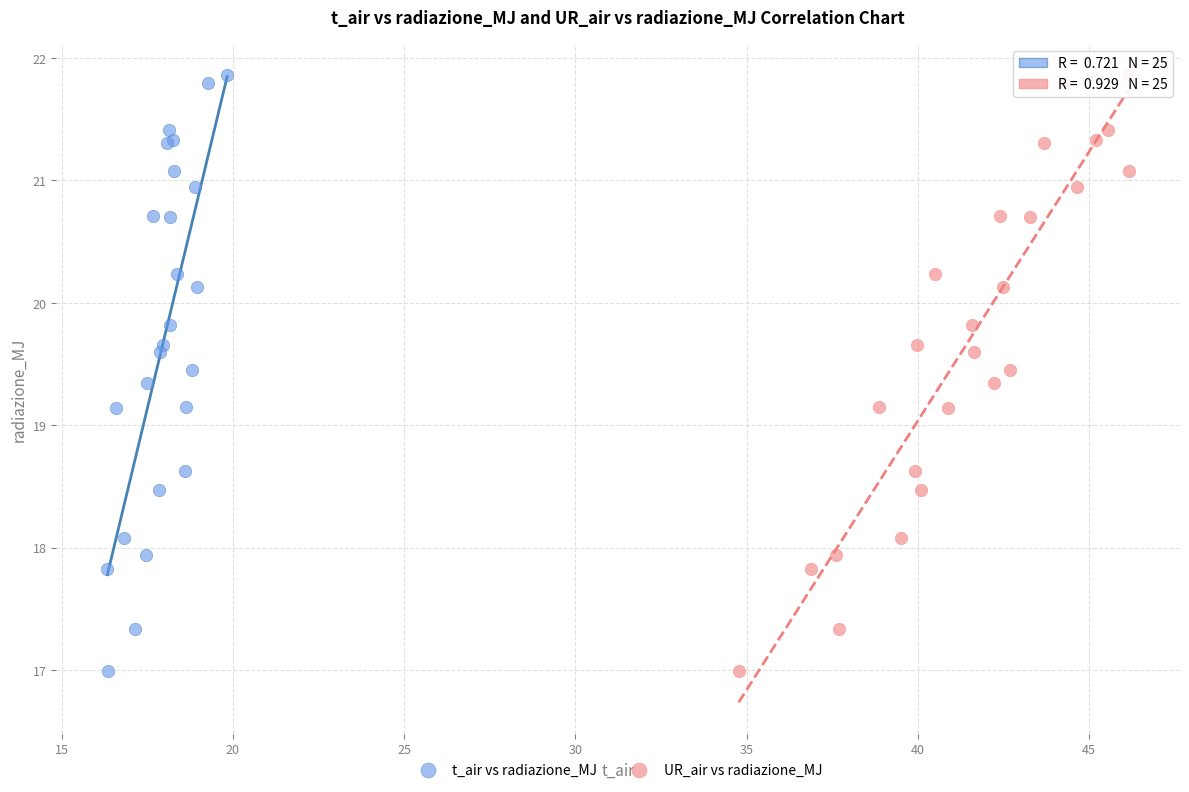

What are all the series names shown in the legend?

t_air vs radiazione_MJ, UR_air vs radiazione_MJ